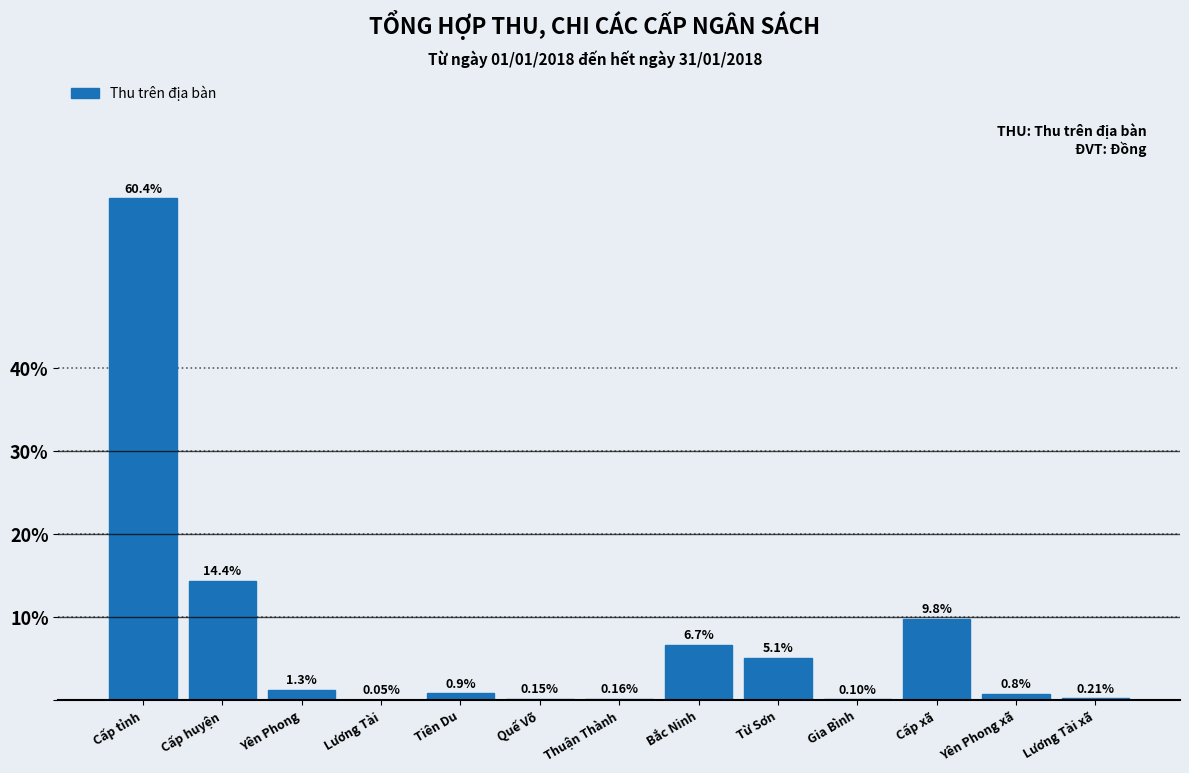

Which has a higher value, Yên Phong or Lương Tài xã?

Yên Phong